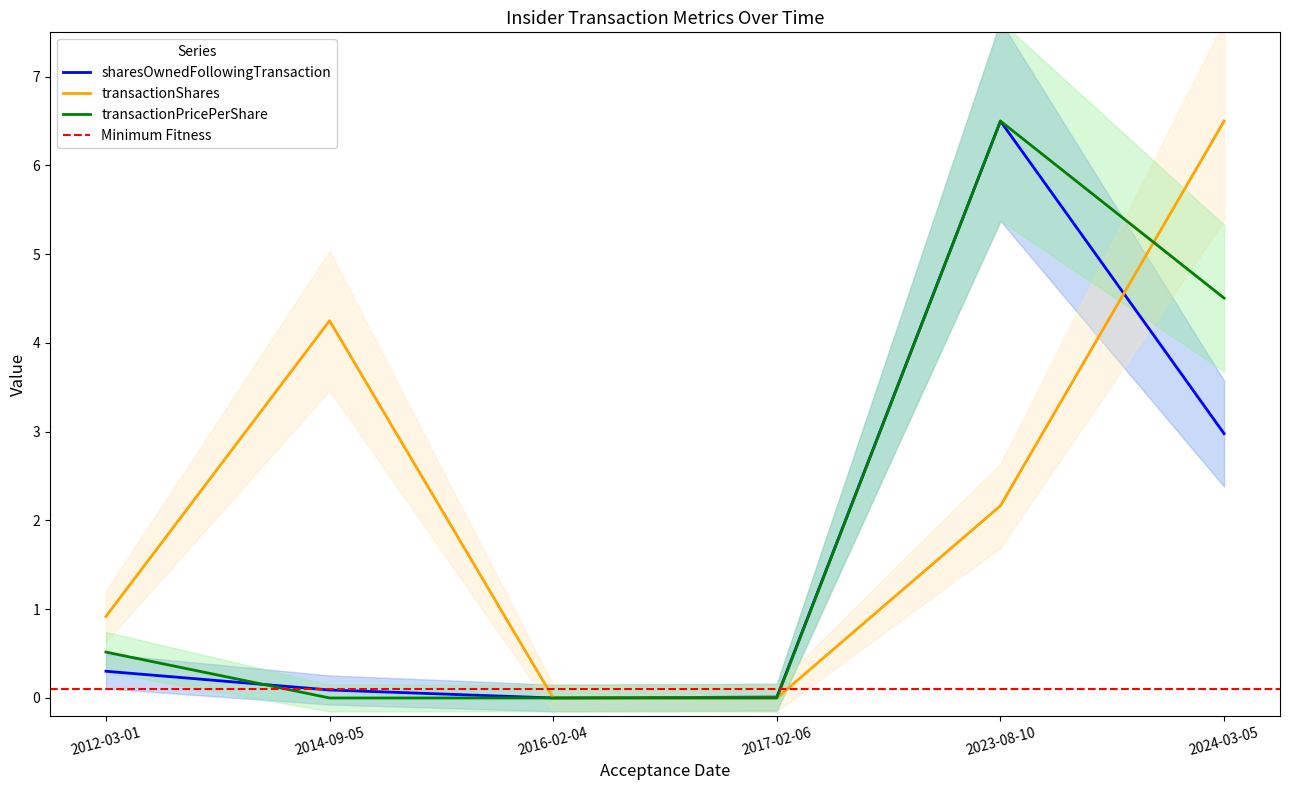

What is the sum of all transactionPricePerShare values?

11.5